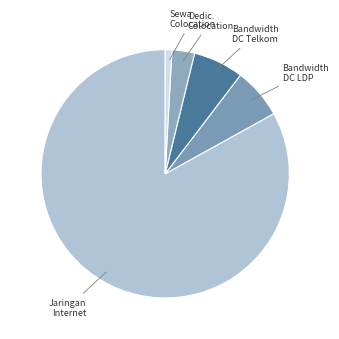

Do Bandwidth DC Telkom and Bandwidth DC LDP together represent more than half of the pie?

No